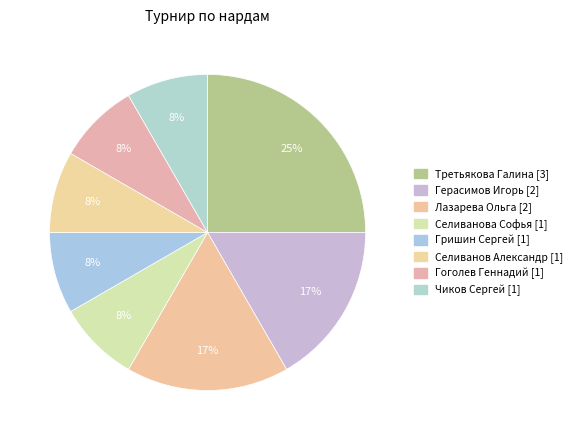

Does any single category account for the majority?

No